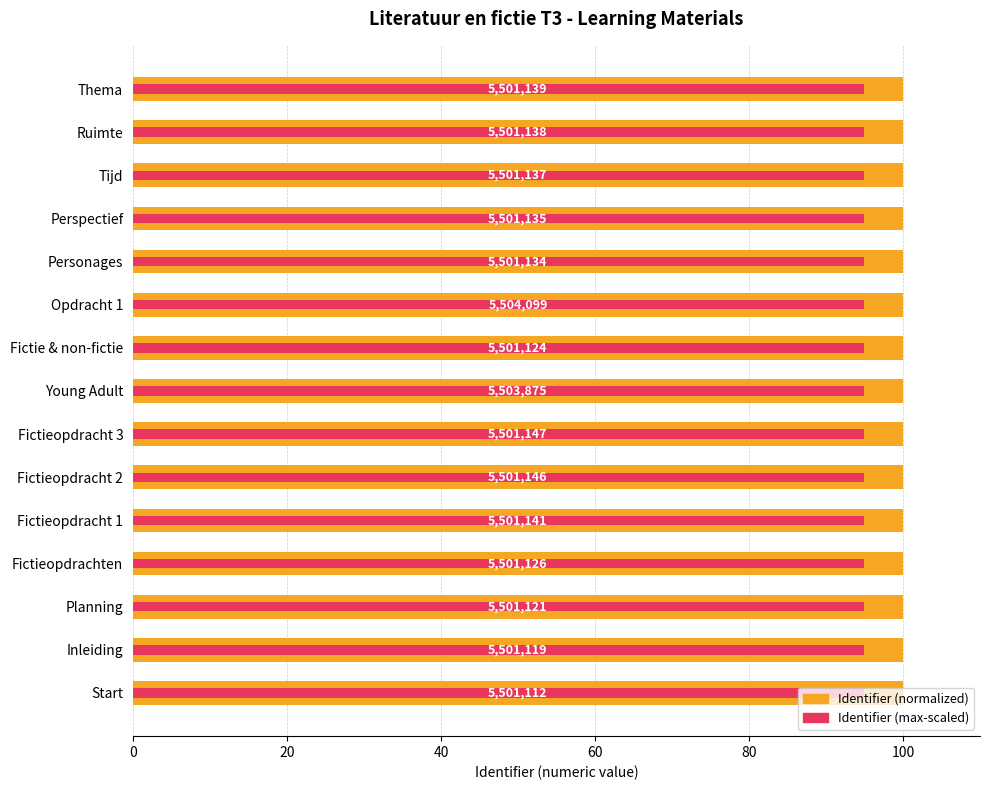

What is the spread (max minus min) of values at Inleiding?

5.0